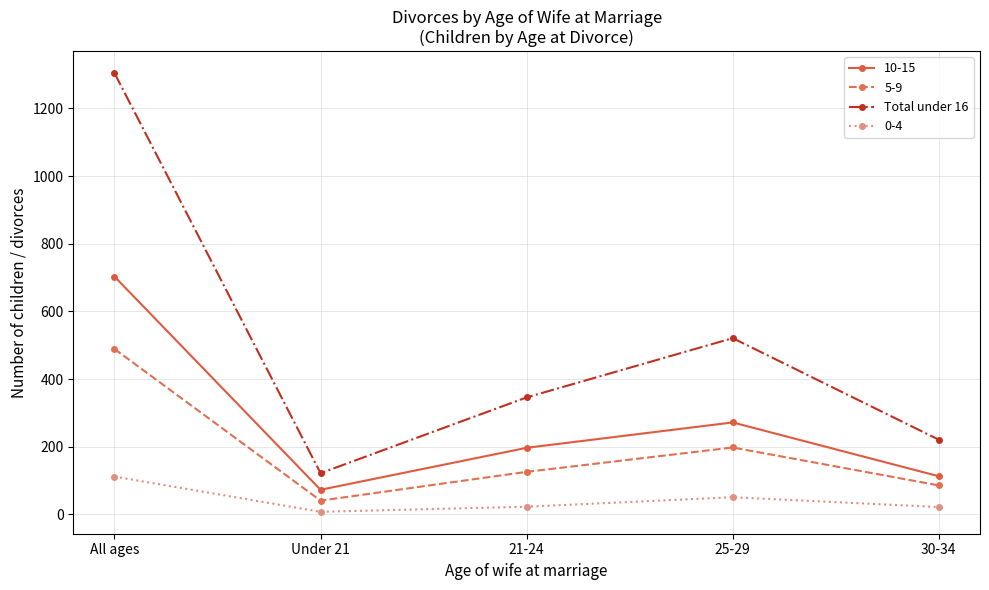

The 10-15 series shows 164 at All ages. True or false?

False